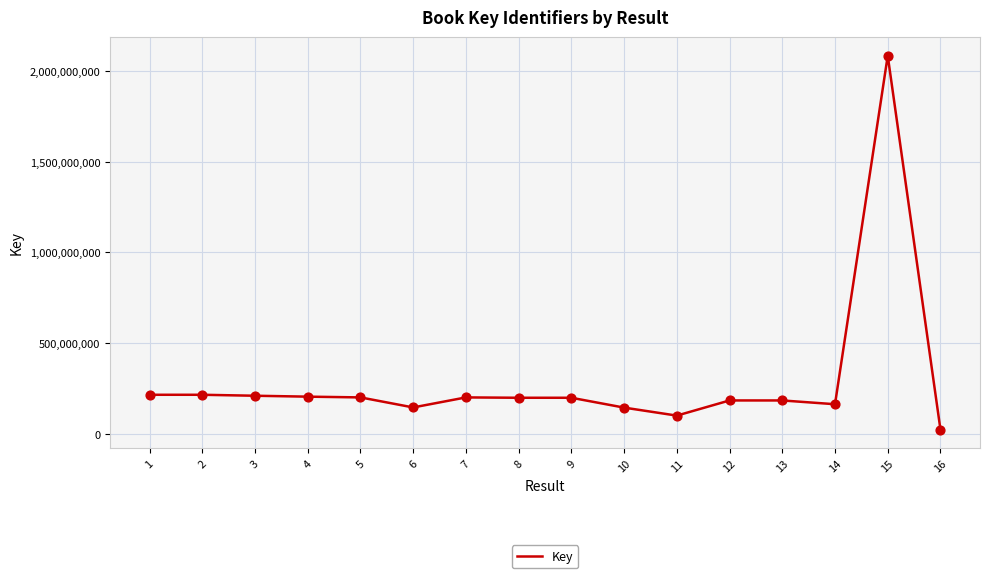

What is the change in value from 2 to 3?

-5340732